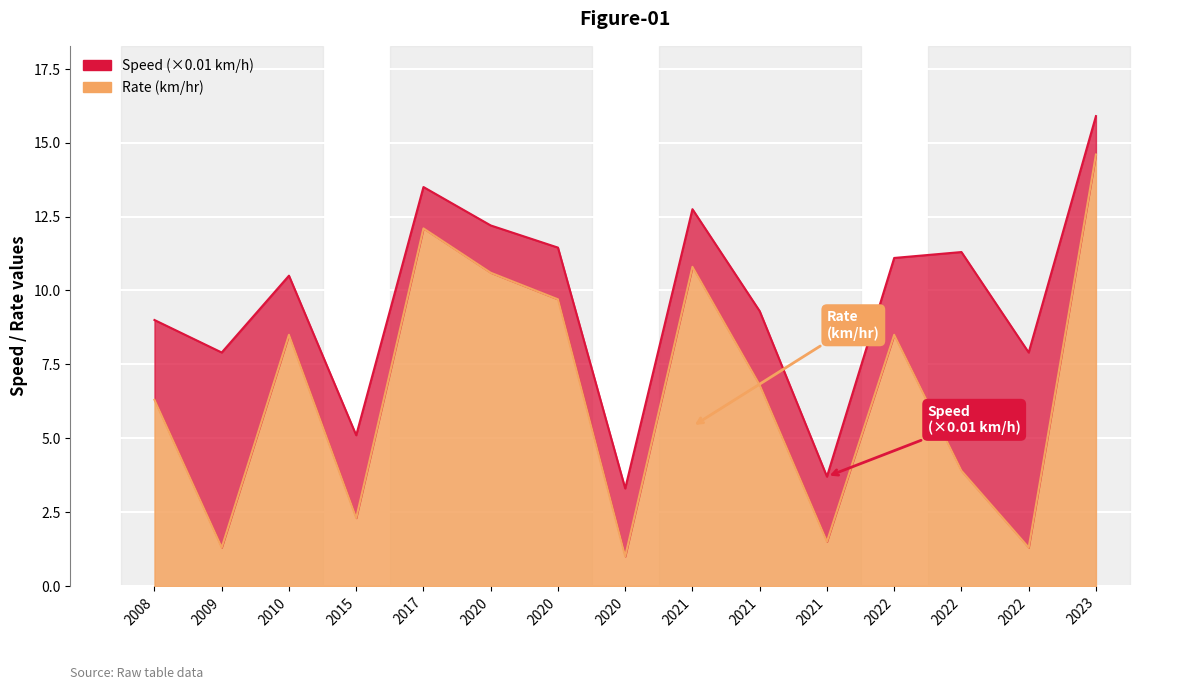

What is the sum of the values at 2009 and 2023?

15.9